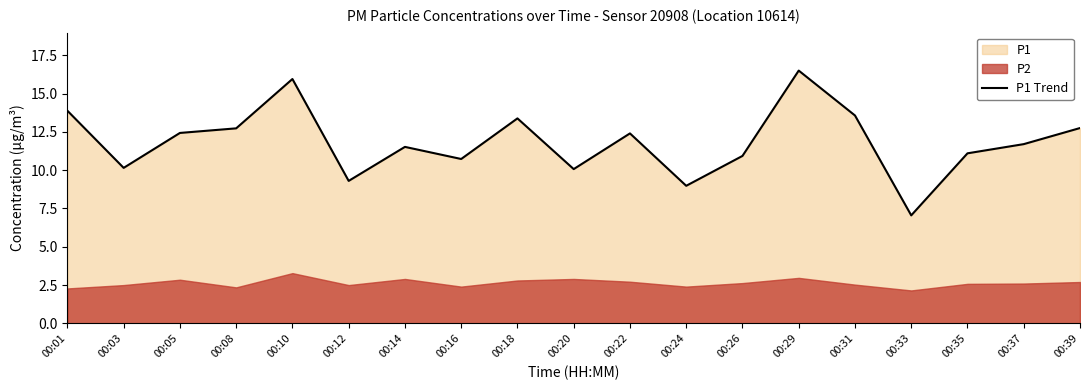

Reading left to right, extract all data points from this chart.

00:01=13.9	00:03=10.2	00:05=12.4	00:08=12.7	00:10=15.9	00:12=9.3	00:14=11.5	00:16=10.7	00:18=13.4	00:20=10.1	00:22=12.4	00:24=9.0	00:26=10.9	00:29=16.5	00:31=13.6	00:33=7.0	00:35=11.1	00:37=11.7	00:39=12.8